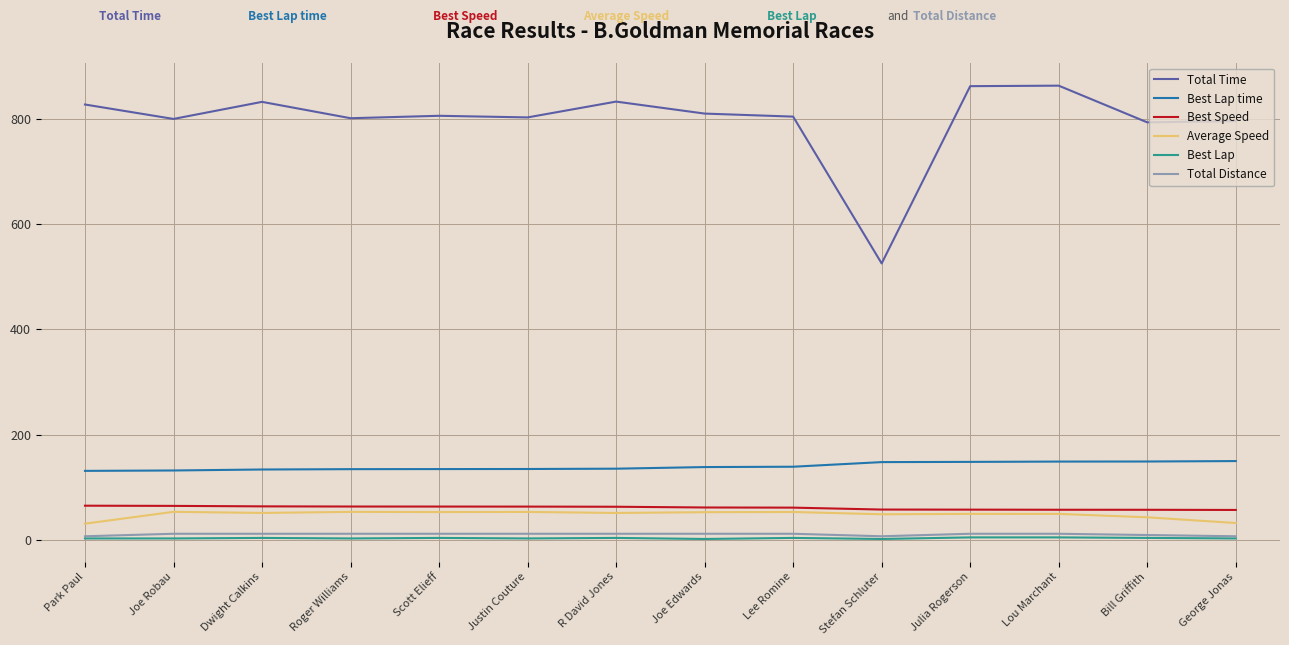

What are all the series names shown in the legend?

Total Time, Best Lap time, Best Speed, Average Speed, Best Lap, Total Distance